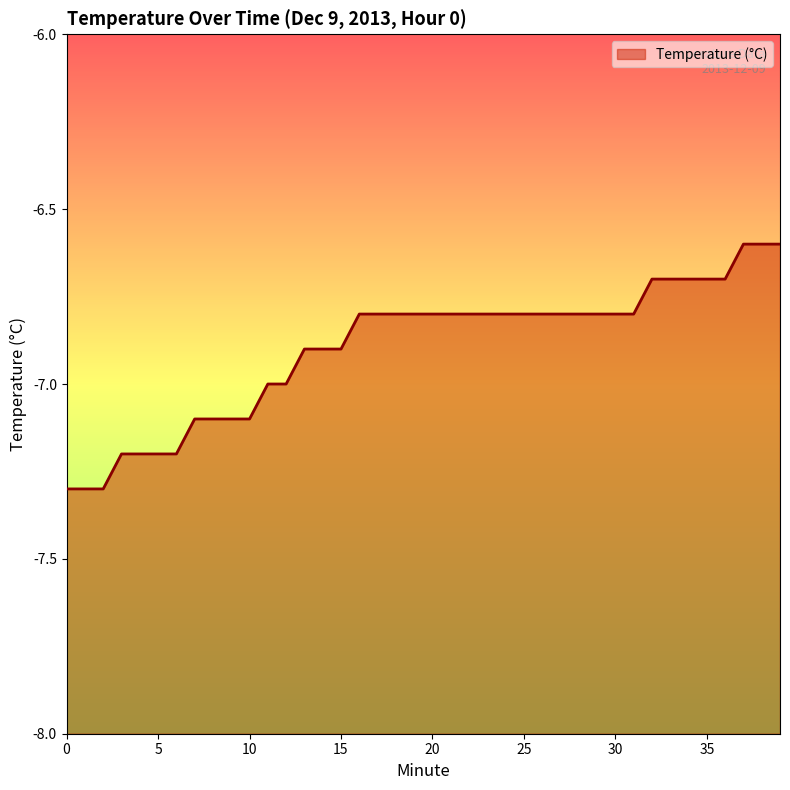

Reading right to left, list all the values displayed in this chart.

39=-6.6	38=-6.6	37=-6.6	36=-6.7	35=-6.7	34=-6.7	33=-6.7	32=-6.7	31=-6.8	30=-6.8	29=-6.8	28=-6.8	27=-6.8	26=-6.8	25=-6.8	24=-6.8	23=-6.8	22=-6.8	21=-6.8	20=-6.8	19=-6.8	18=-6.8	17=-6.8	16=-6.8	15=-6.9	14=-6.9	13=-6.9	12=-7.0	11=-7.0	10=-7.1	9=-7.1	8=-7.1	7=-7.1	6=-7.2	5=-7.2	4=-7.2	3=-7.2	2=-7.3	1=-7.3	0=-7.3